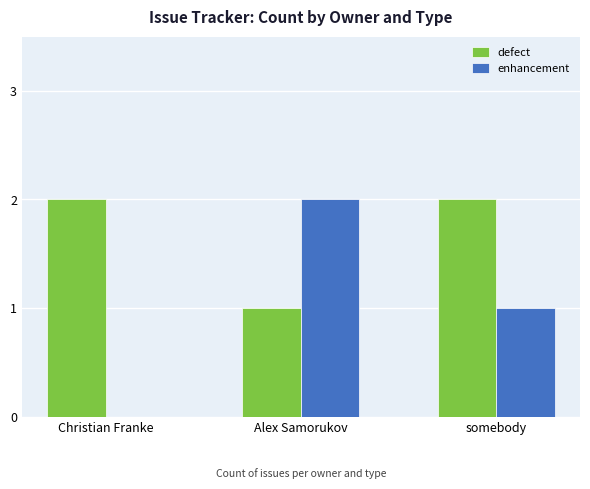

At which label does enhancement reach its peak?

Alex Samorukov